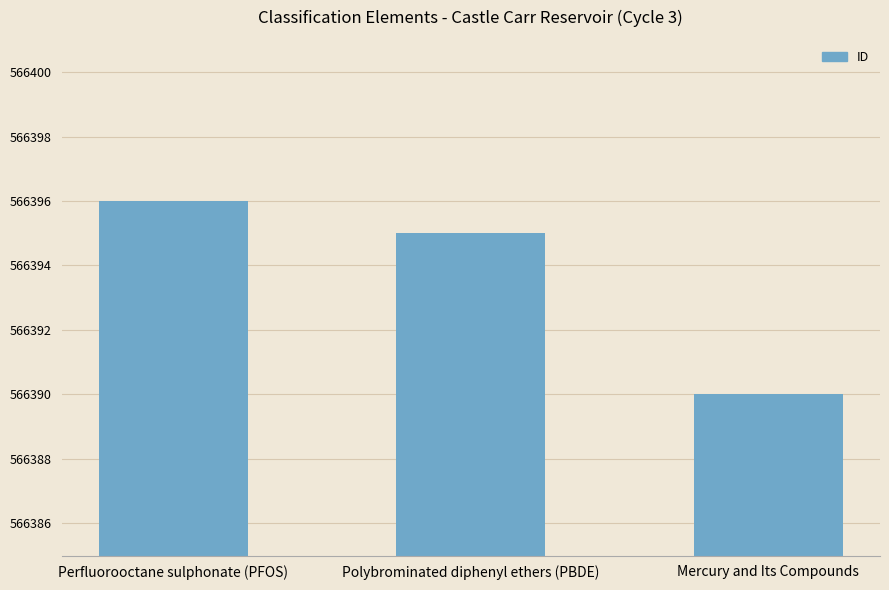

How many data points are less than 566395?

1